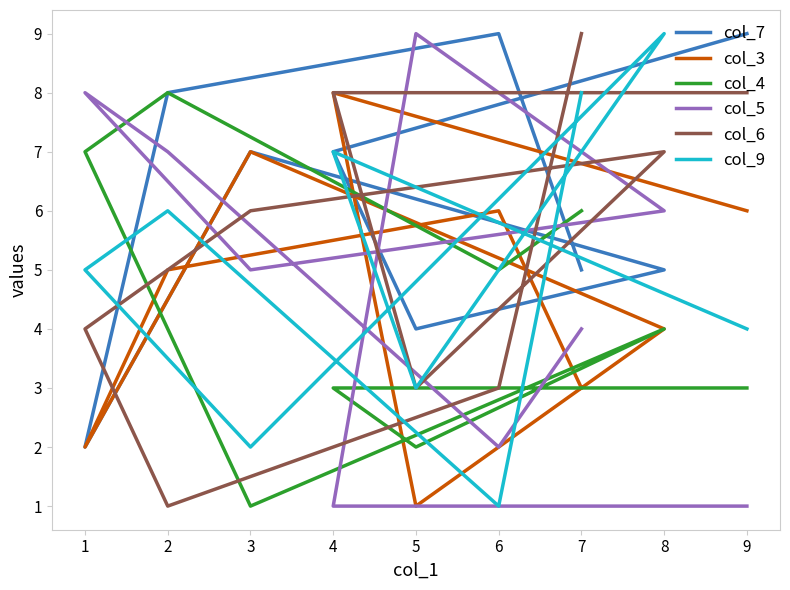

How many intersections are there between col_4 and col_9?

2